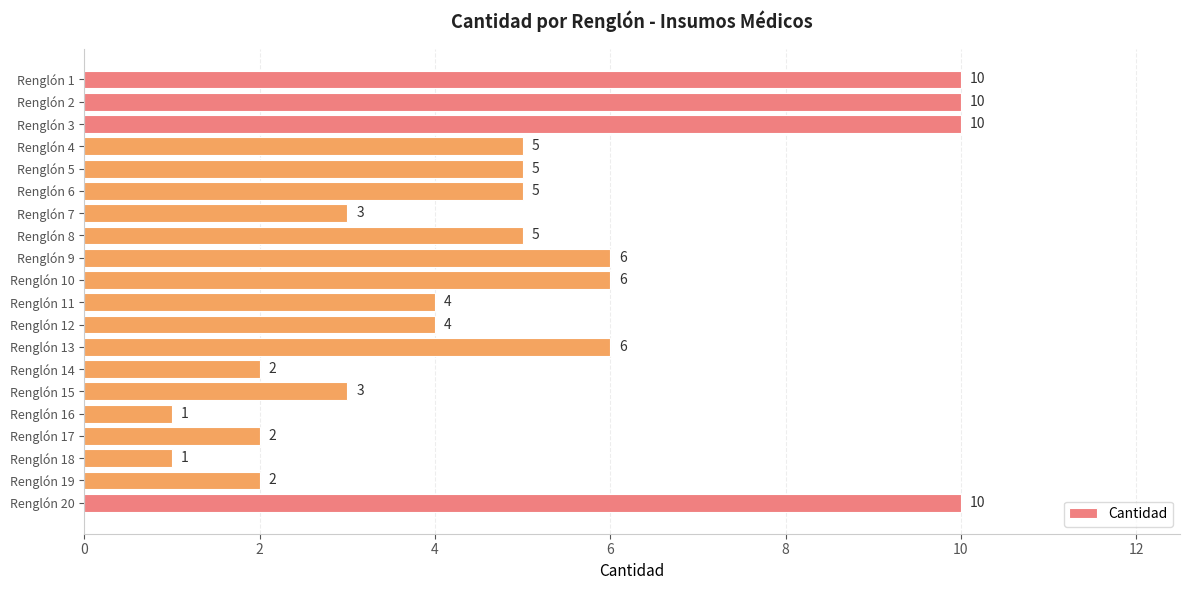

Does the chart contain stacked bars?

No